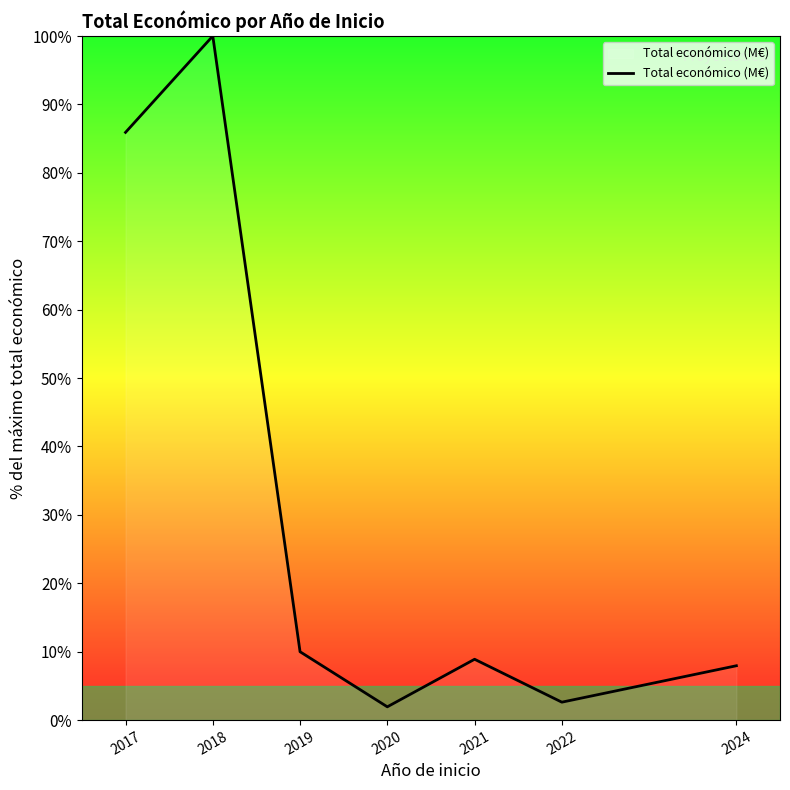

What is the change in value from 2019 to 2022?

-7.4